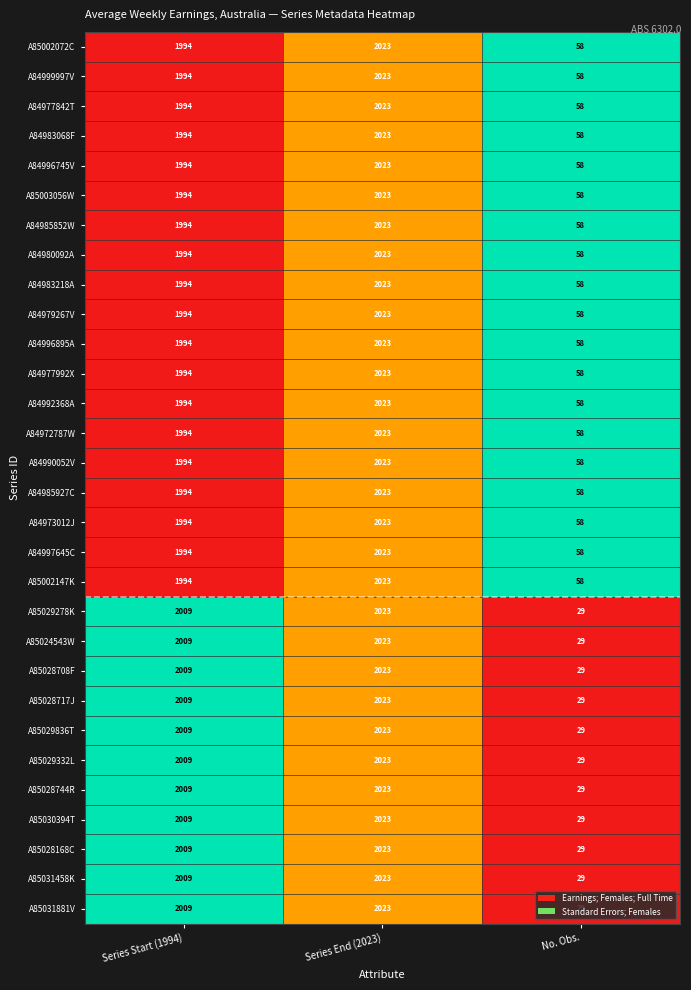

Which category has the highest value in the A85029278K series?

Series End (2023)